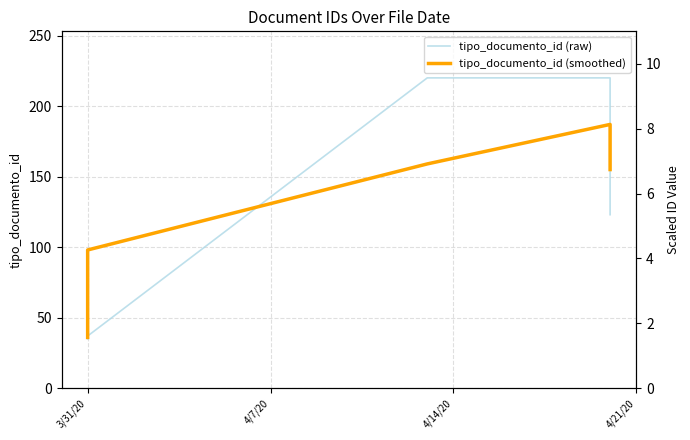

What is the difference between the maximum and minimum values in the tipo_documento_id (raw) series?

185